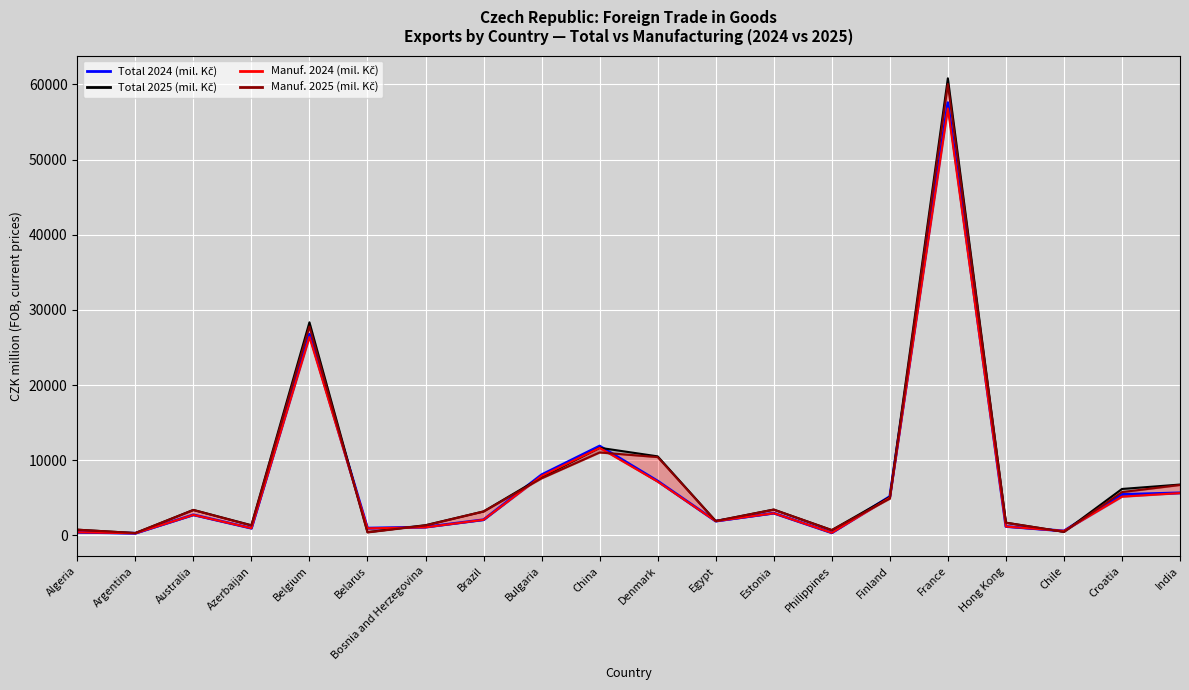

What is the maximum value for Total 2025 (mil. Kč)?

60808